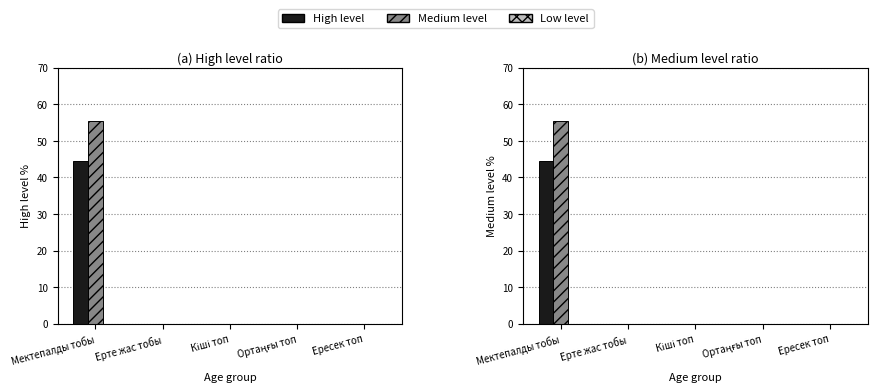

How many groups of bars are there?

5